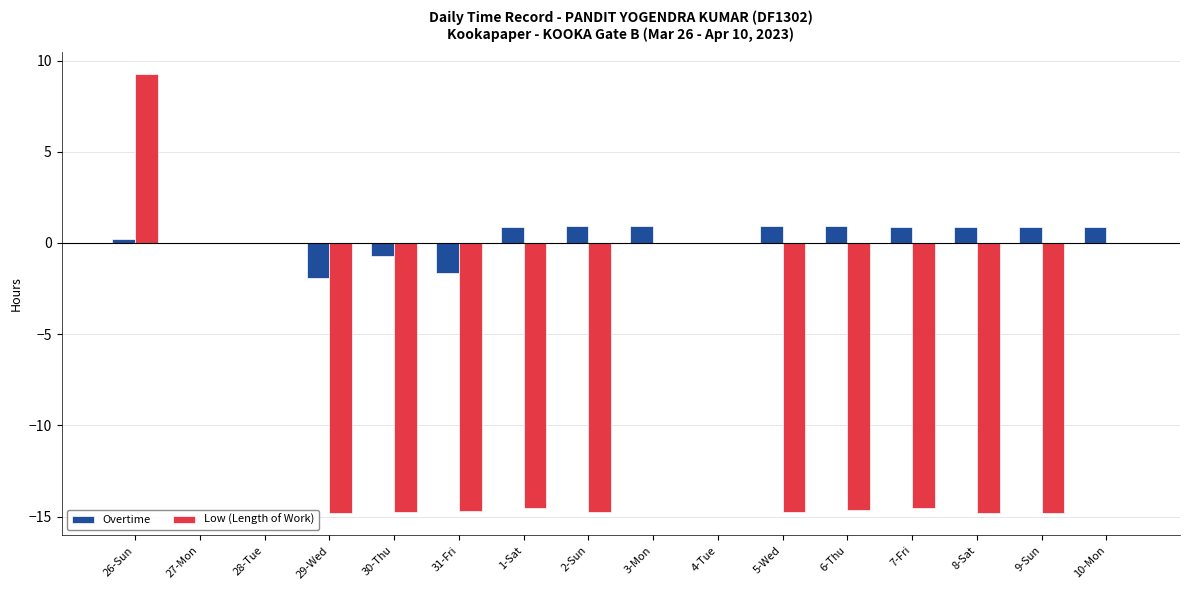

Which series has the widest spread of values?

Low (Length of Work)